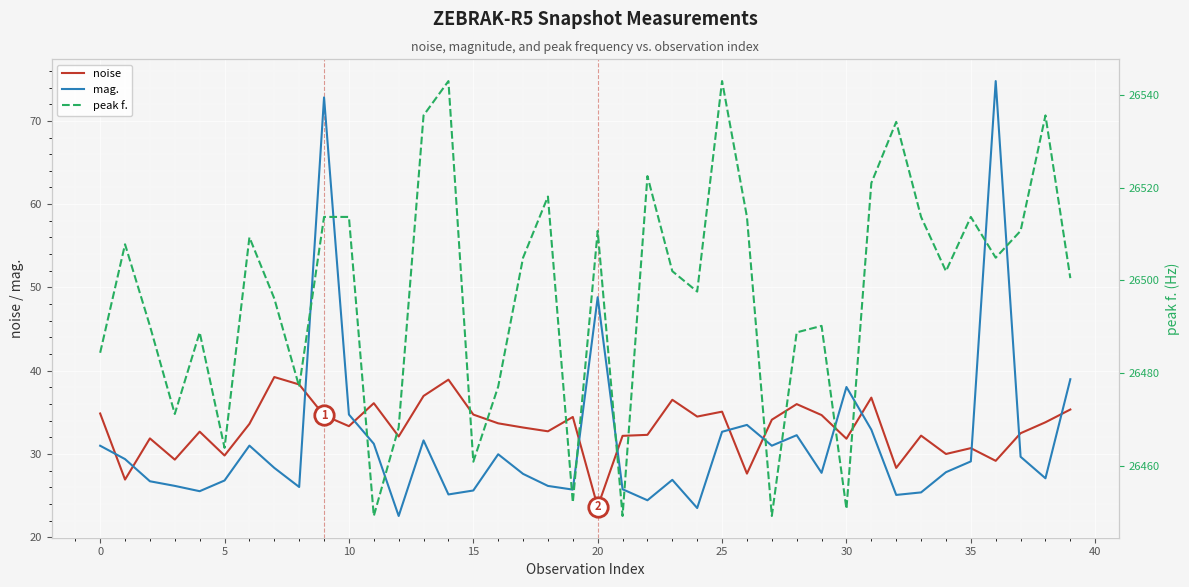

Is it true that noise equals 33.3 at 10?

True